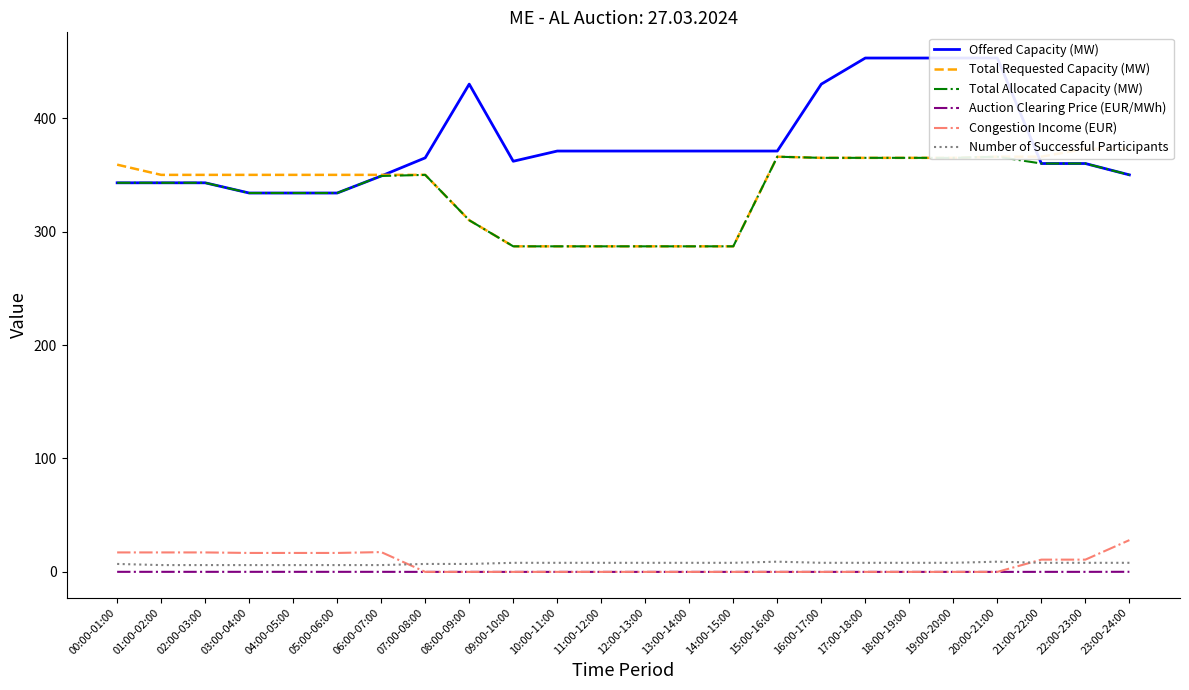

How many interior local valleys does the Offered Capacity (MW) series have?

1